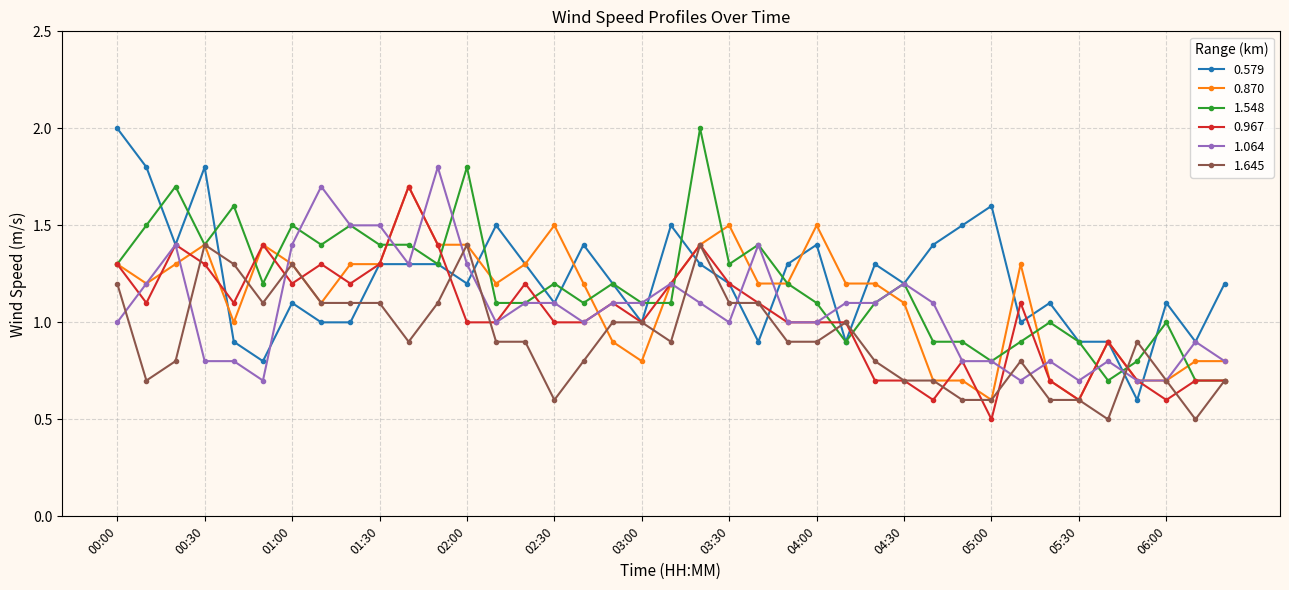

What is the value of the 0.967 point at the 14th from the left?

1.0